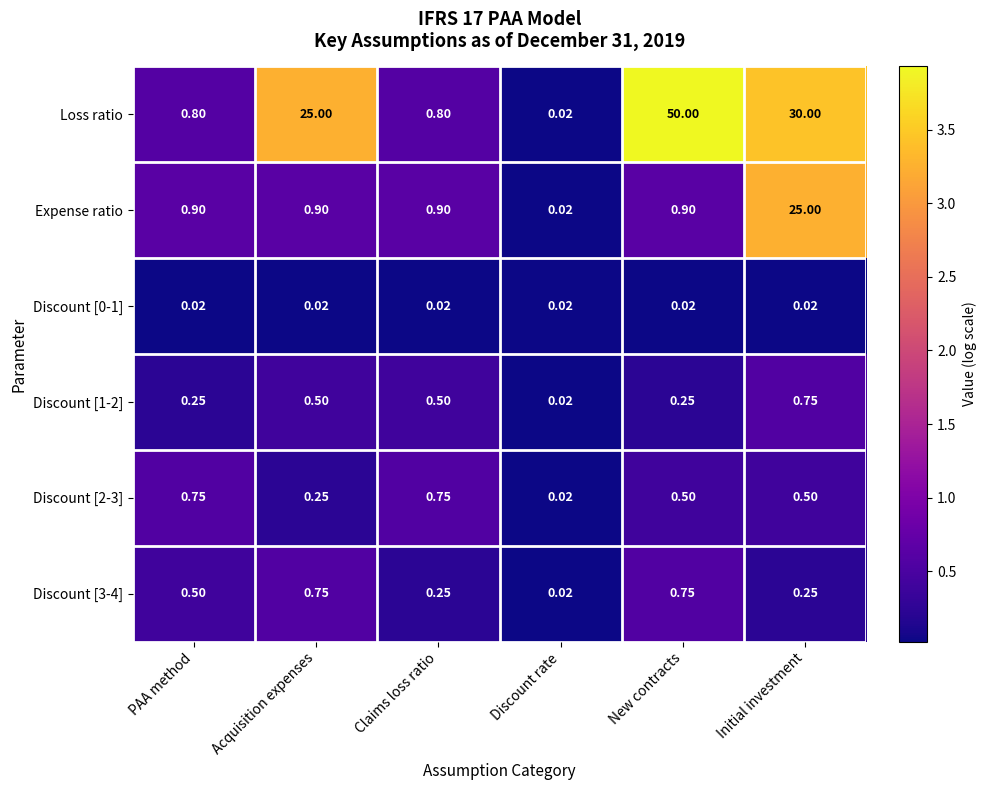

At how many categories does at least one series exceed 1?

3